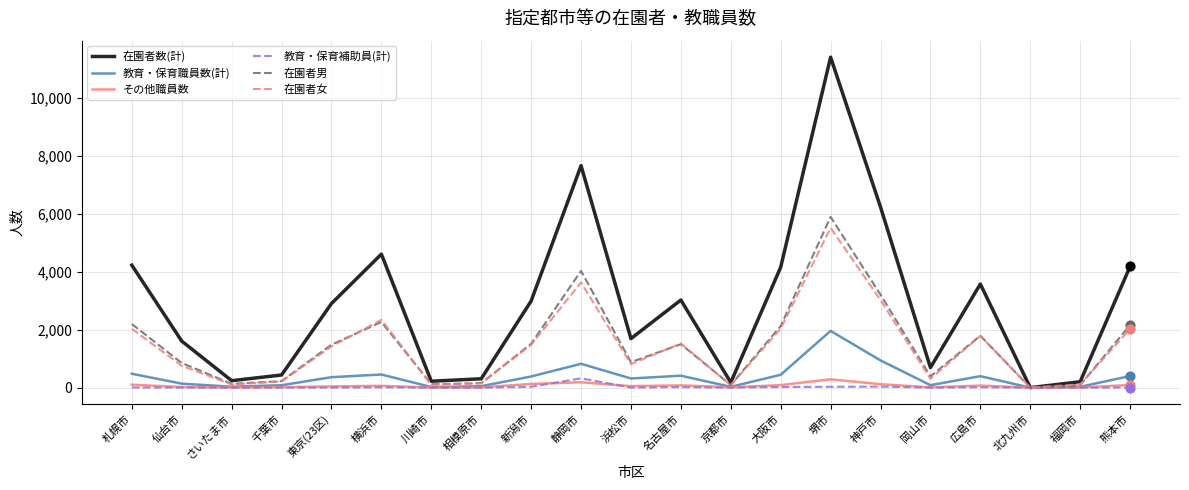

What is the total value across all series at さいたま市?

519